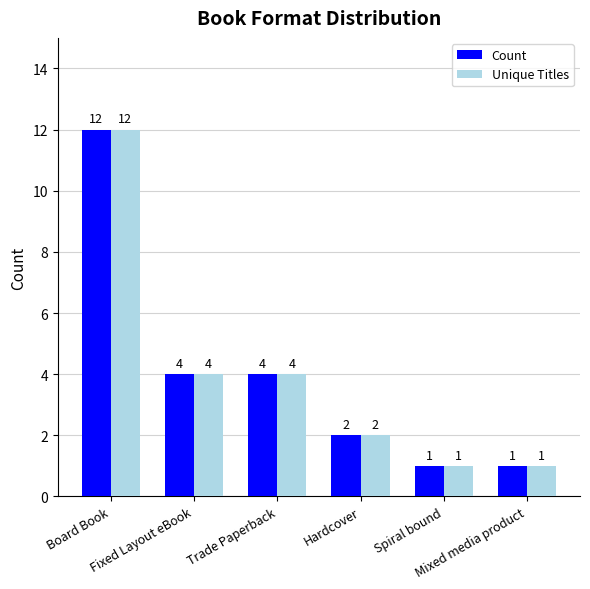

Does the chart contain stacked bars?

No